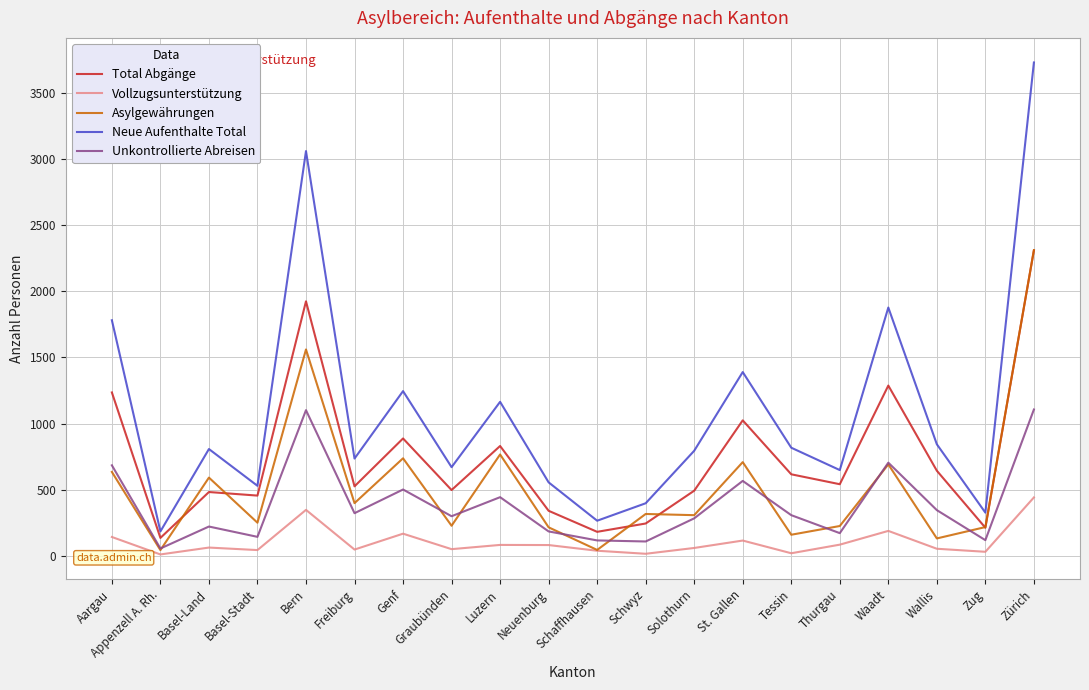

What is the difference between the maximum and second lowest values in the Asylgewährungen series?

2267